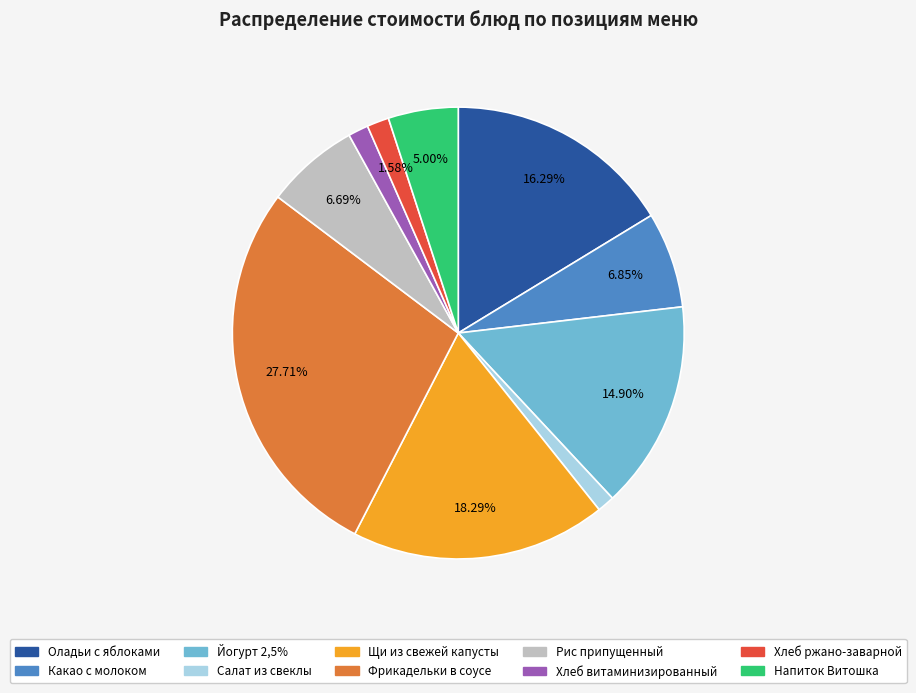

What portion of the pie excludes Щи из свежей капусты?

81.7%